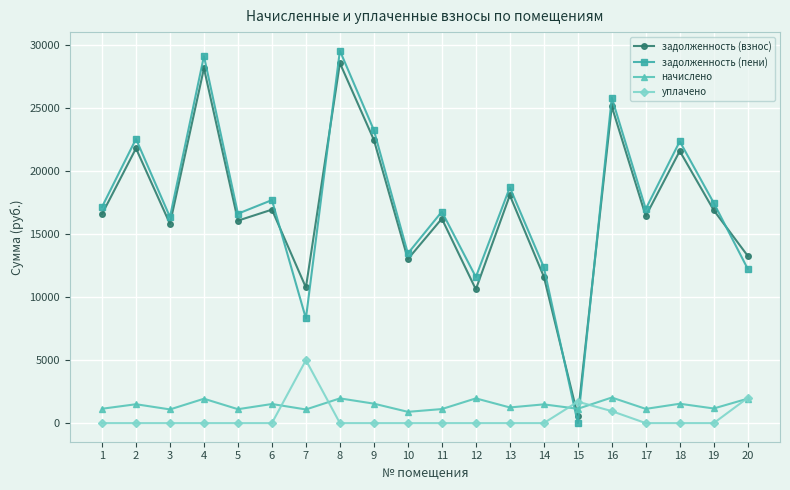

What is the value of the задолженность (пени) point at the 2nd from the left?

22570.3